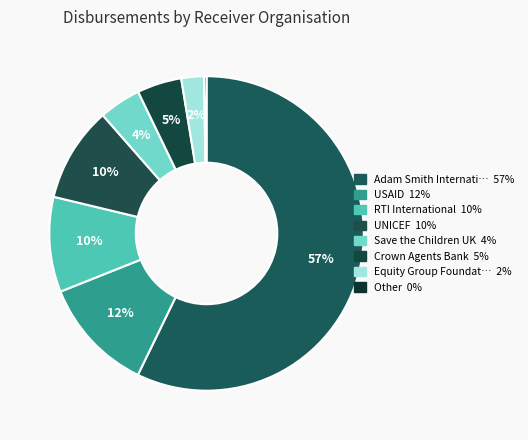

What is the largest slice in the pie chart?

Adam Smith International